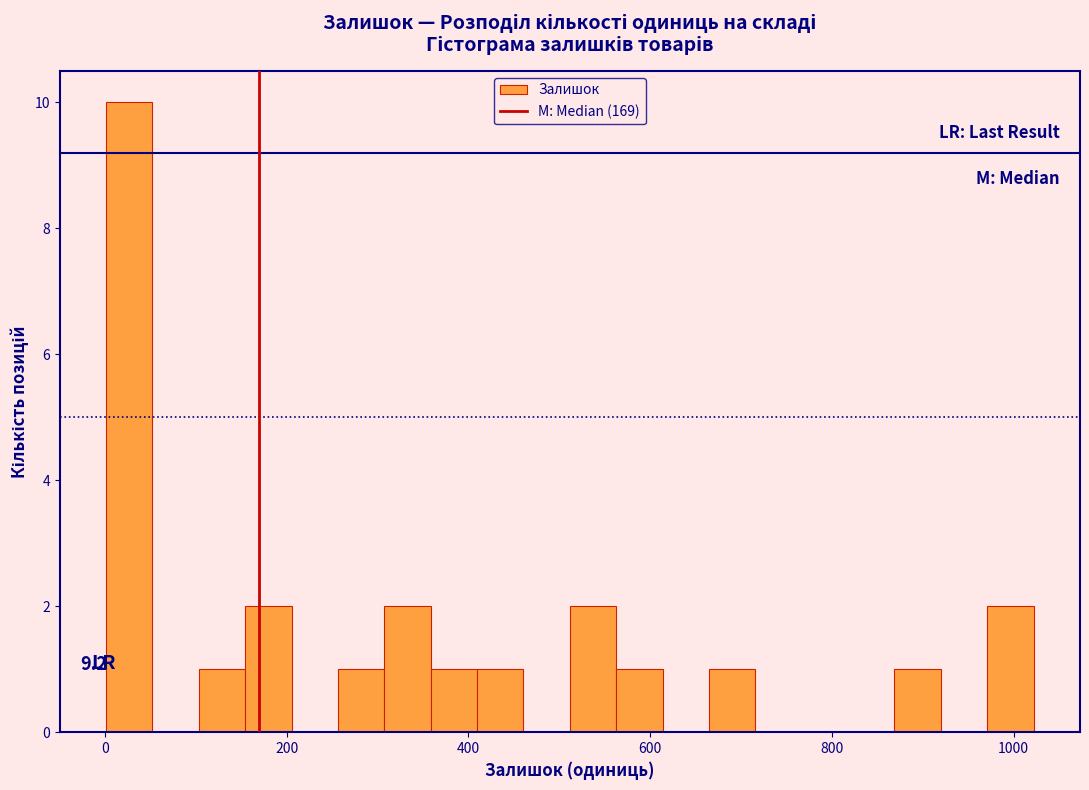

Read against the x-axis, roughly where is the centre of the tallest bar?

20